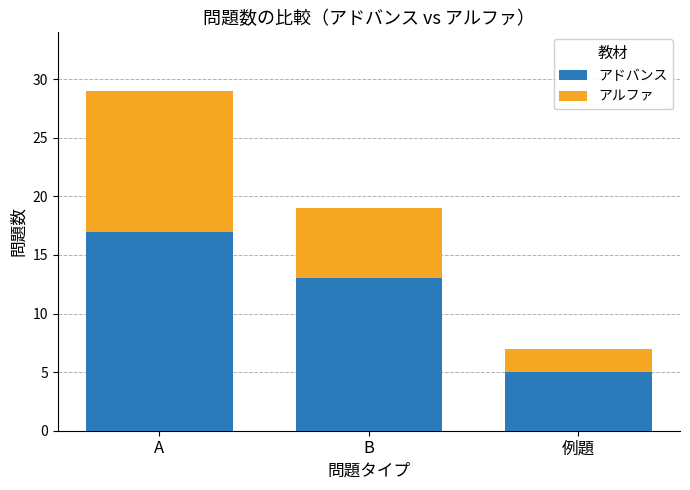

List the labels in order of アドバンス value, smallest first.

例題, B, A